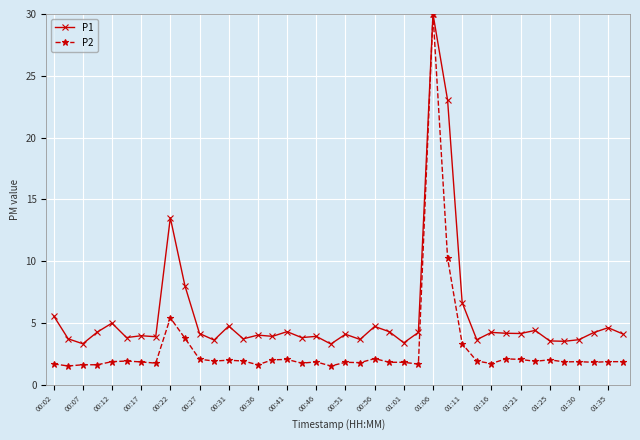

Which series has the widest spread of values?

P2